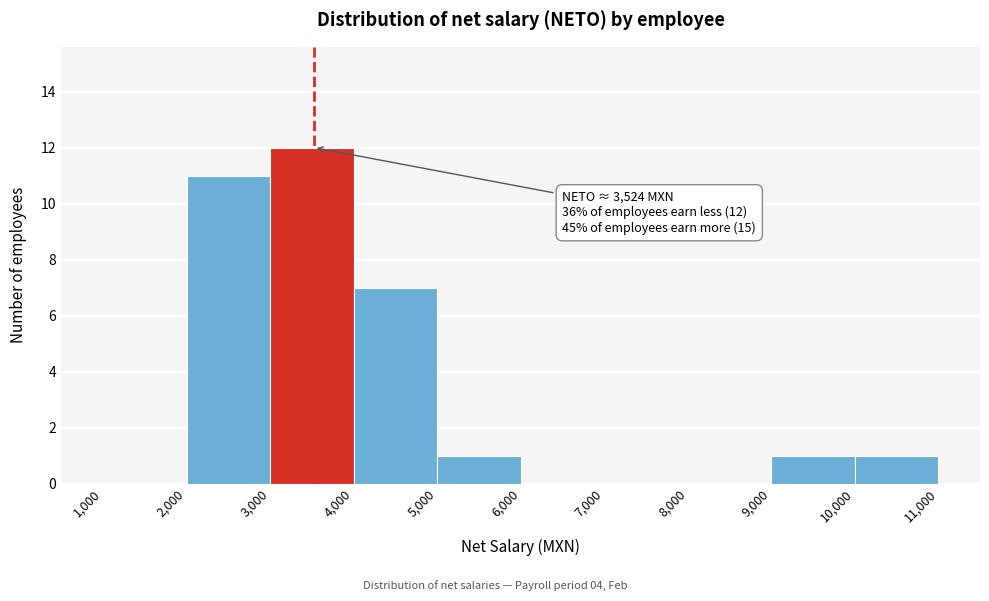

Over which range of the x-axis is the bar tallest?

3,000 to 4,000